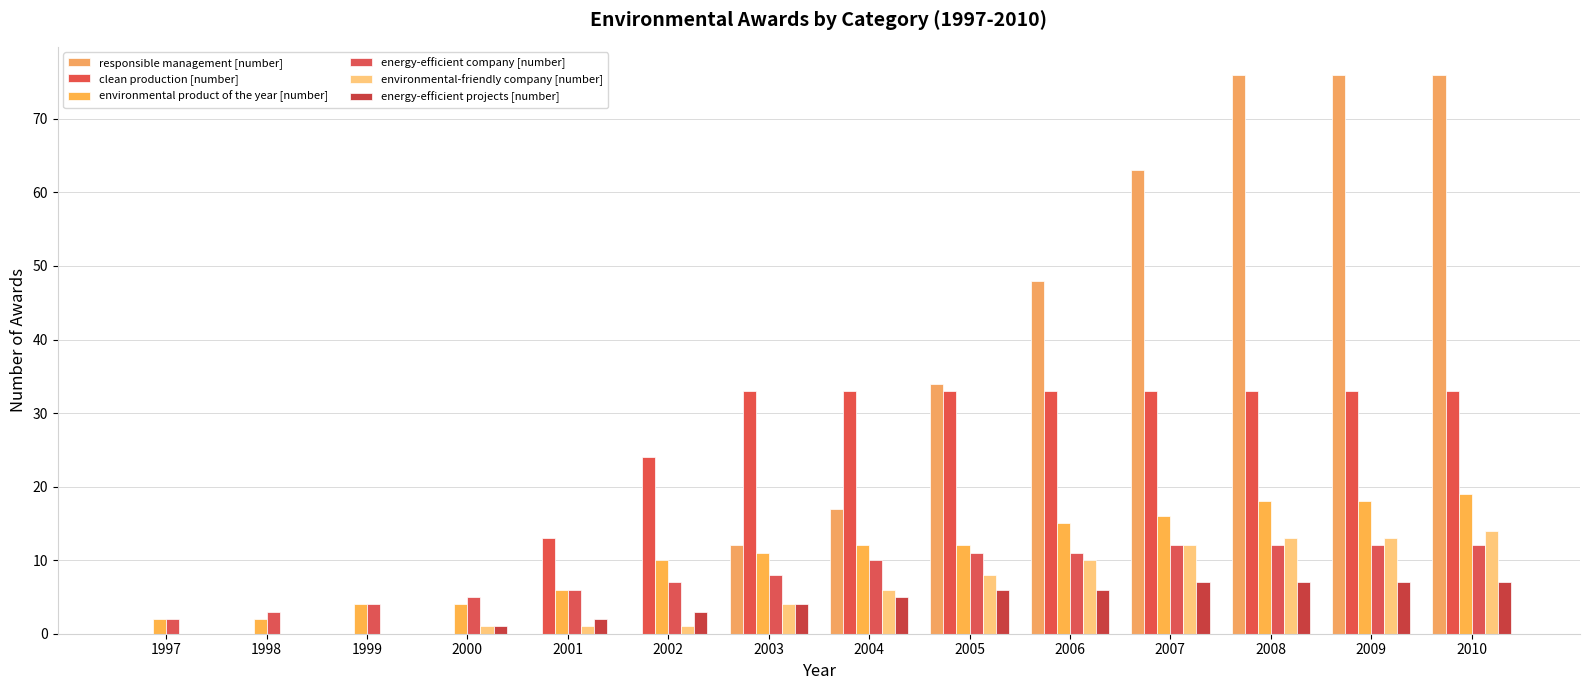

Which series has the largest total across all categories?

responsible management [number]